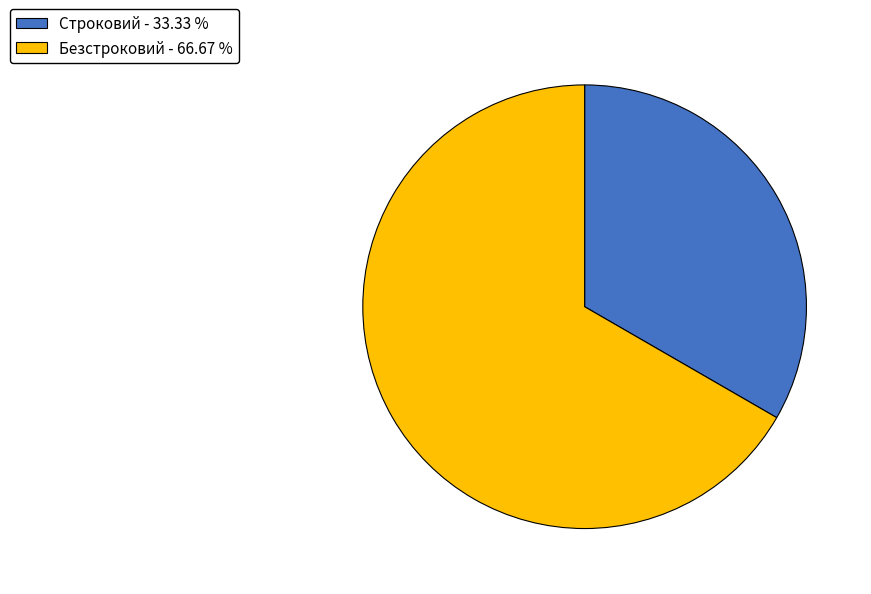

Which slice represents more than half of the pie?

Безстроковий